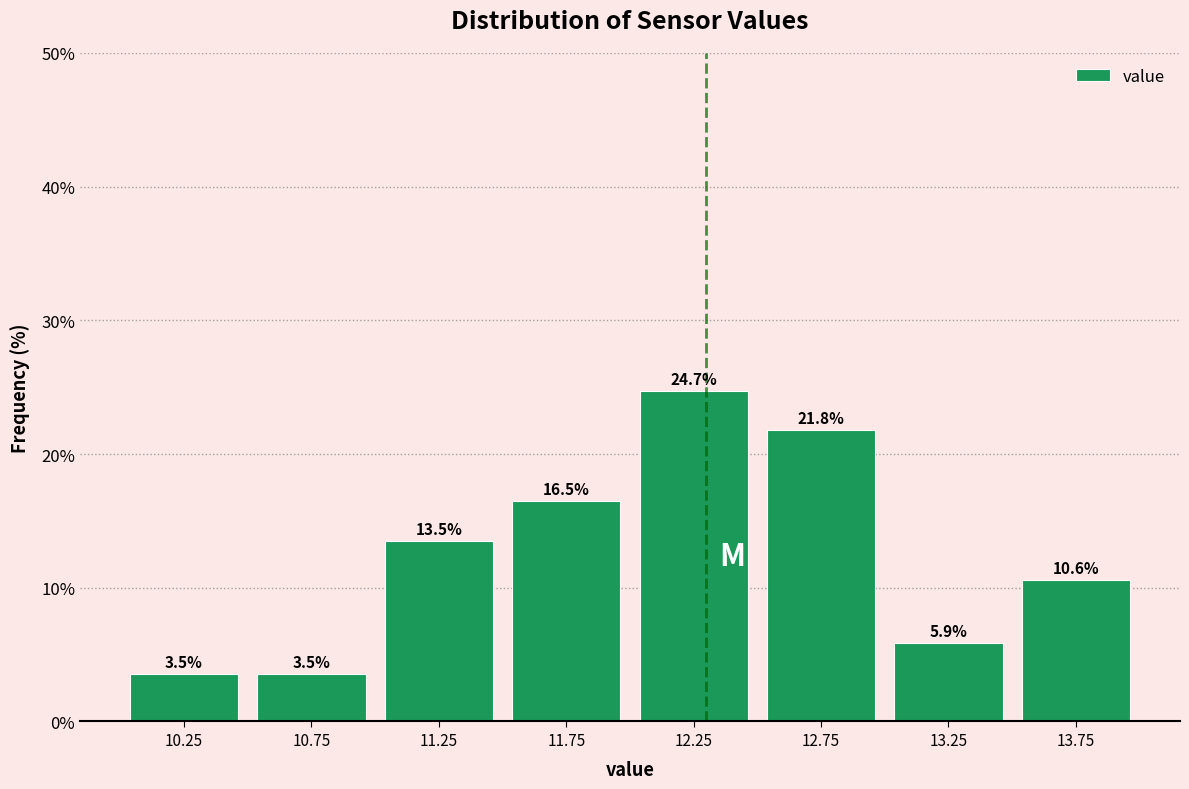

Reading left to right, transcribe this chart: for each bar, give the range it covers on the x-axis and its height.

10.0 to 10.5: 3.5
10.5 to 11.0: 3.5
11.0 to 11.5: 13.5
11.5 to 12.0: 16.5
12.0 to 12.5: 24.7
12.5 to 13.0: 21.8
13.0 to 13.5: 5.9
13.5 to 14.0: 10.6